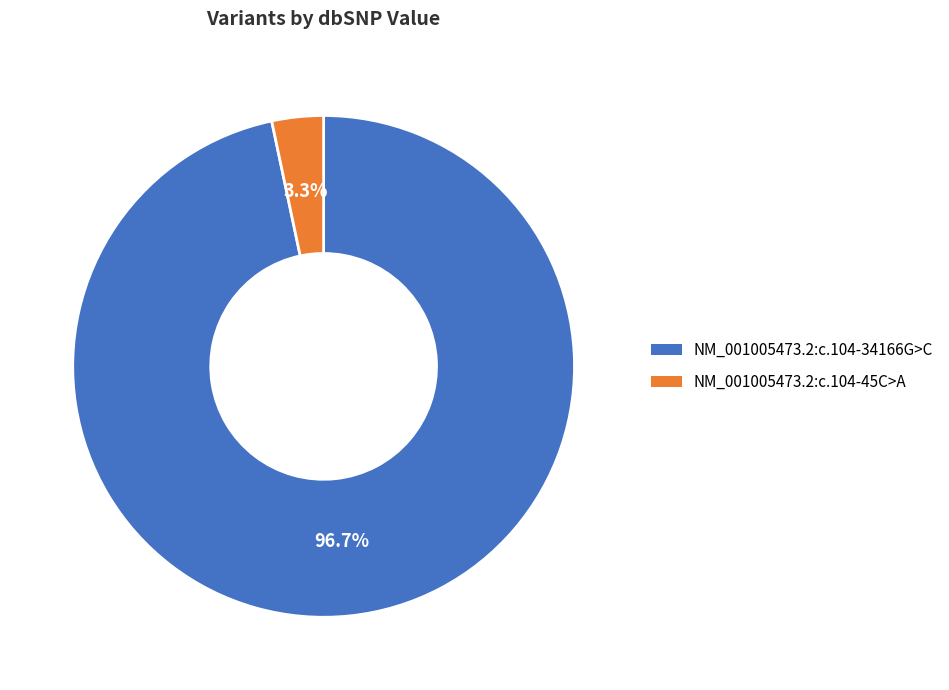

To the nearest percent, what is the difference between the NM_001005473.2:c.104-45C>A and NM_001005473.2:c.104-34166G>C slice percentages?

93%